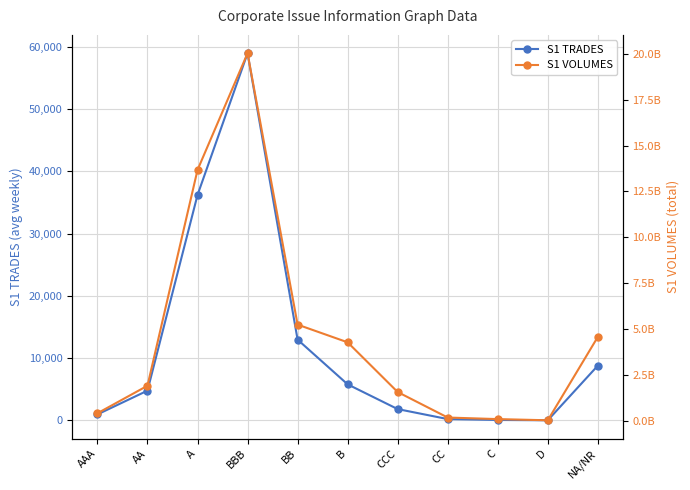

The S1 TRADES series shows 7205.3 at BB. True or false?

False